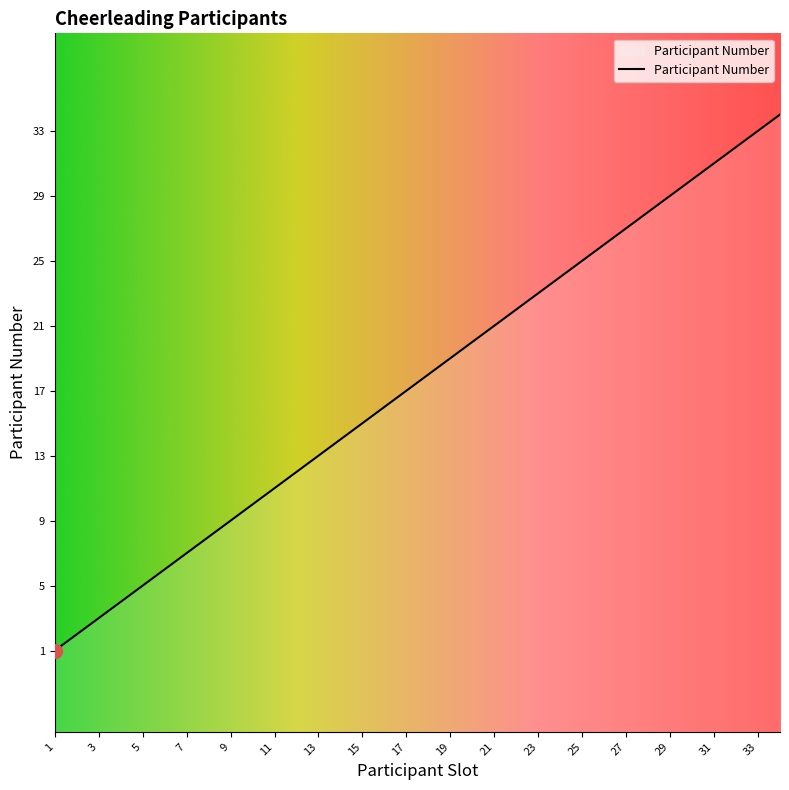

What is the difference between the maximum and second lowest values?

32